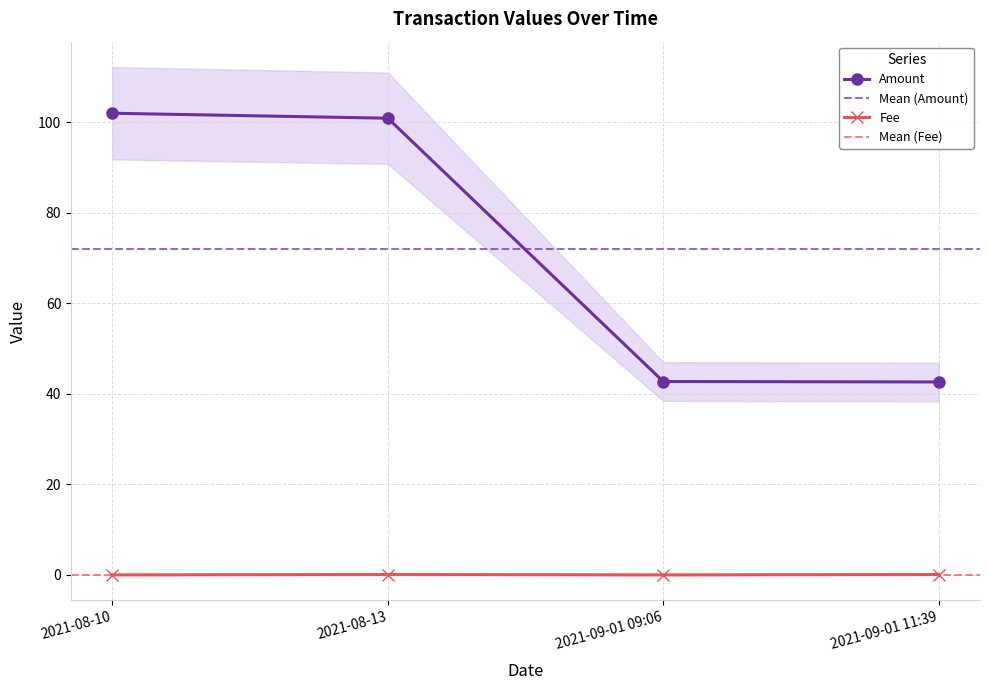

How many lines are shown in the chart?

2